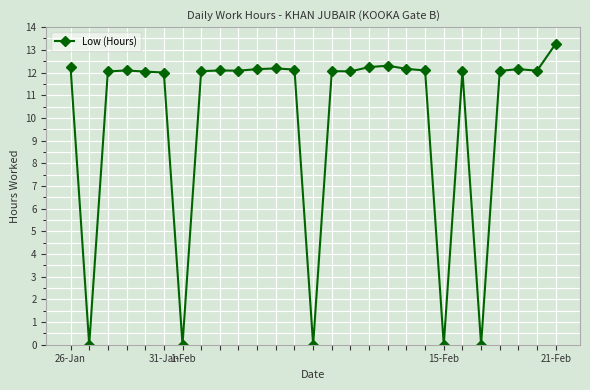

What is the difference between the second highest and minimum values?

12.3